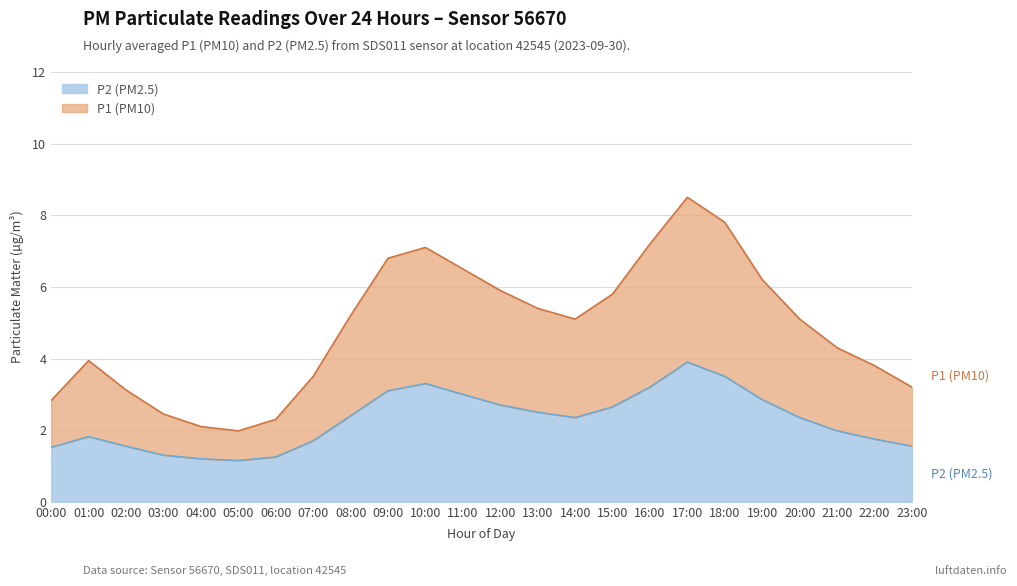

True or false: P1 and P2 intersect in this chart.

False